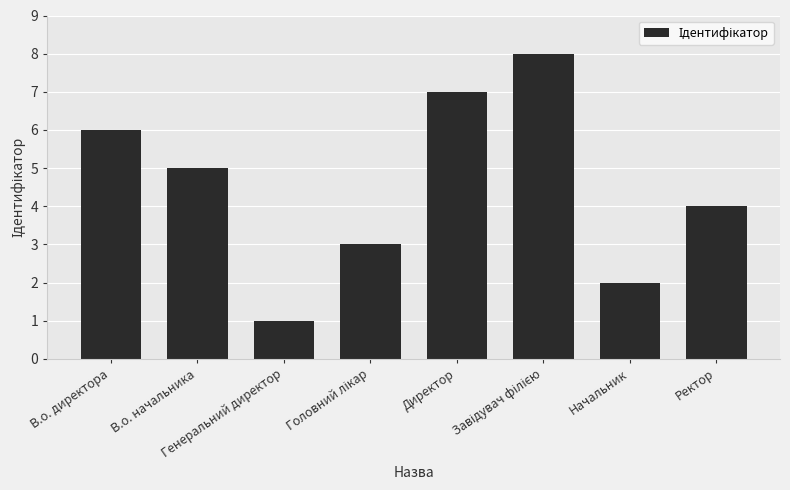

How many data points does each series have?

8